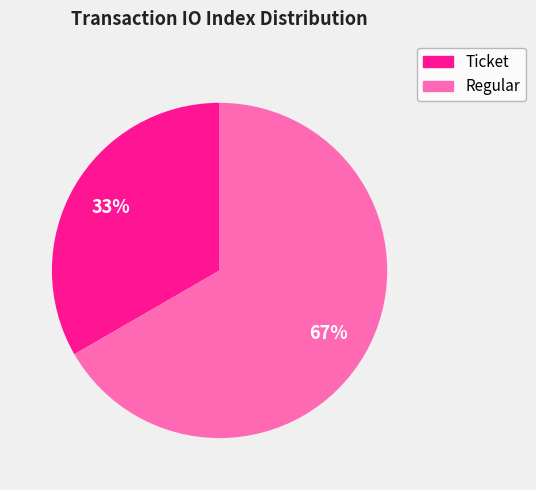

To the nearest percent, what is the combined percentage of Regular and Ticket?

100%